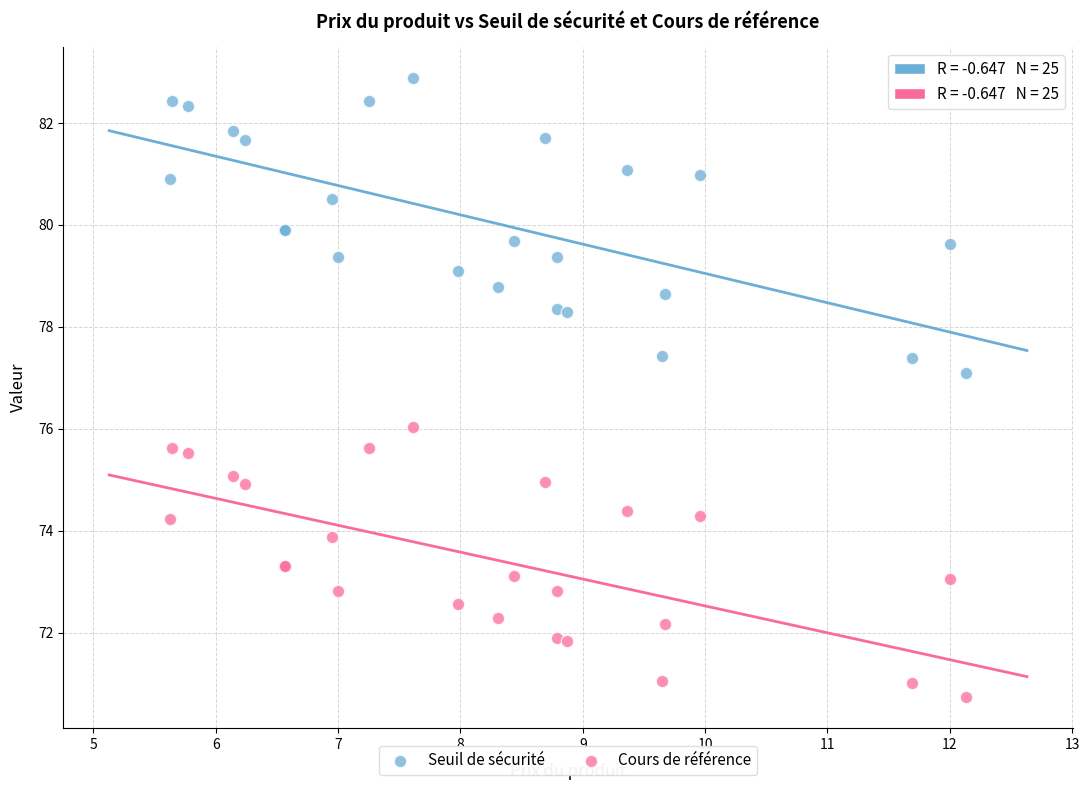

Which series contains the highest Y value?

Seuil de sécurité